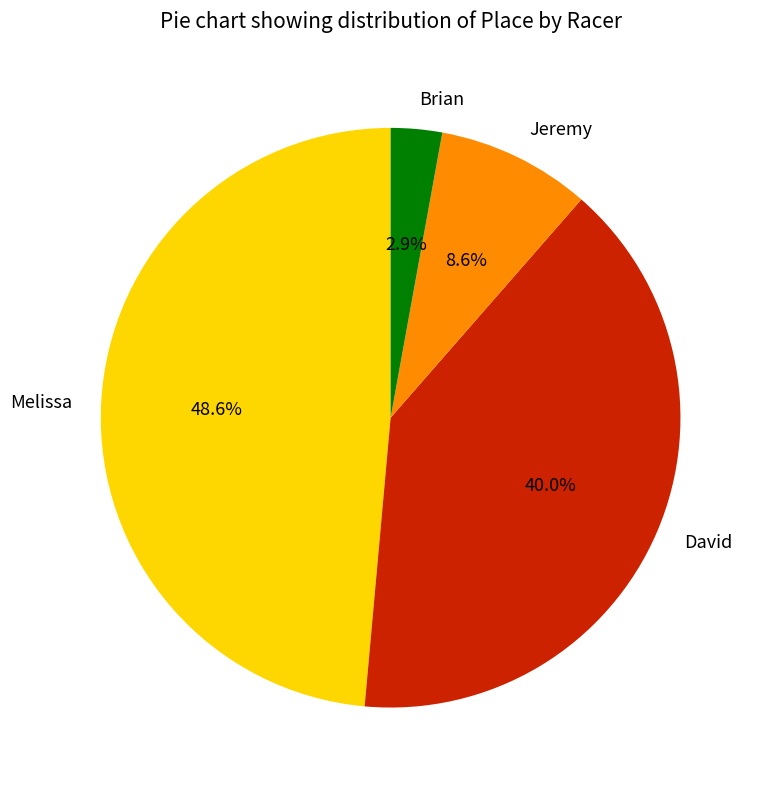

Which slice is the smallest?

Brian